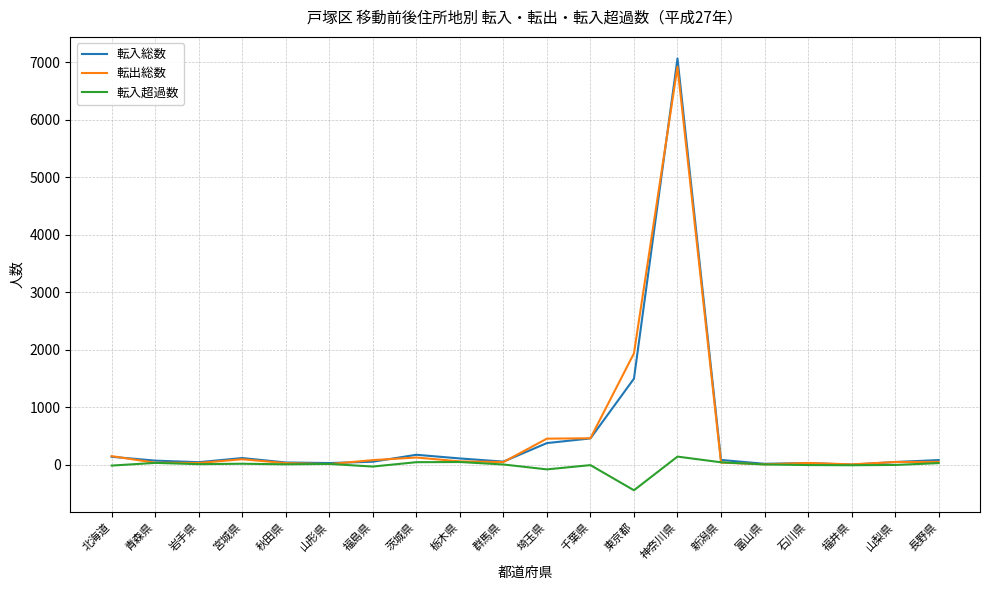

At which category does 転入総数 reach its first local peak?

宮城県